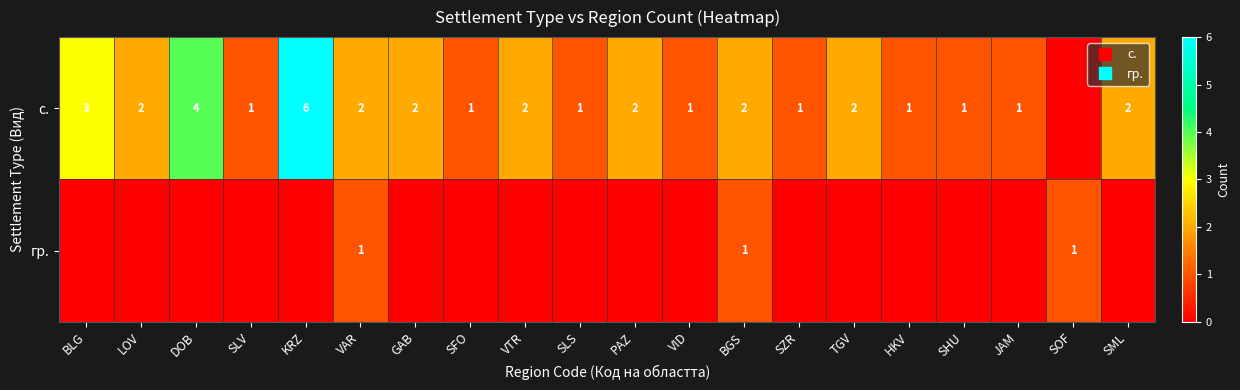

At how many categories does at least one series exceed 5?

1